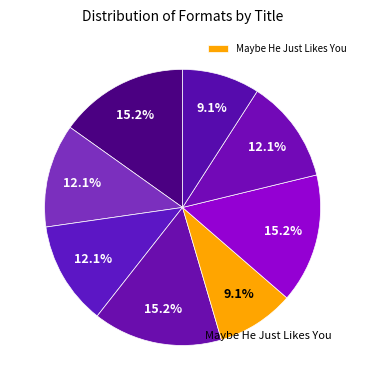

Count the number of slices in the pie.

8